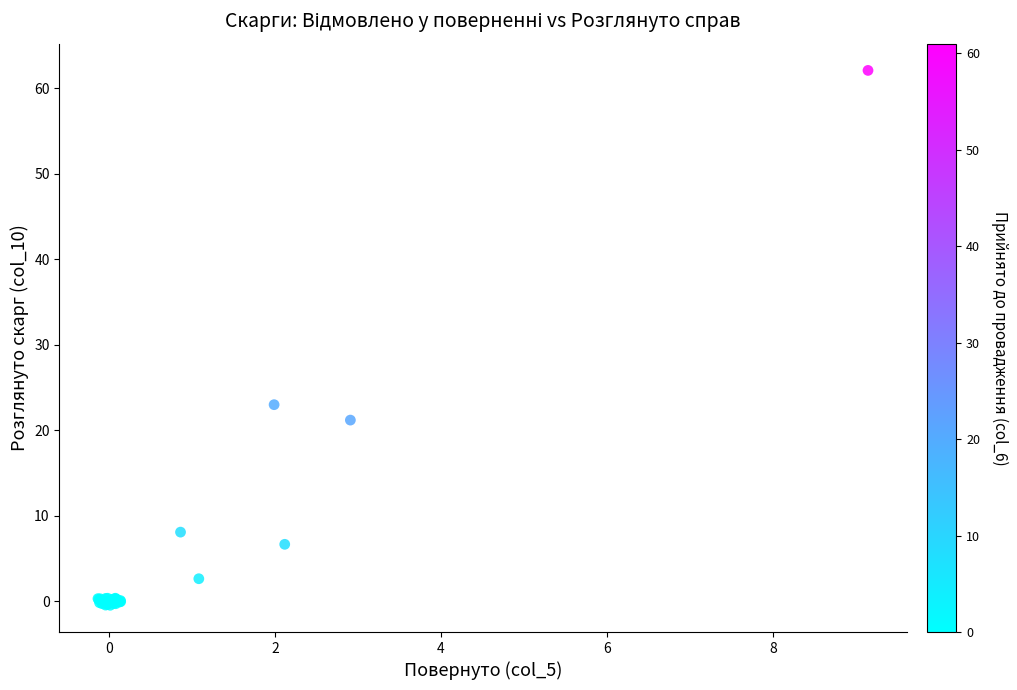

What Y value in the scatter plot is closest to 30?

23.0